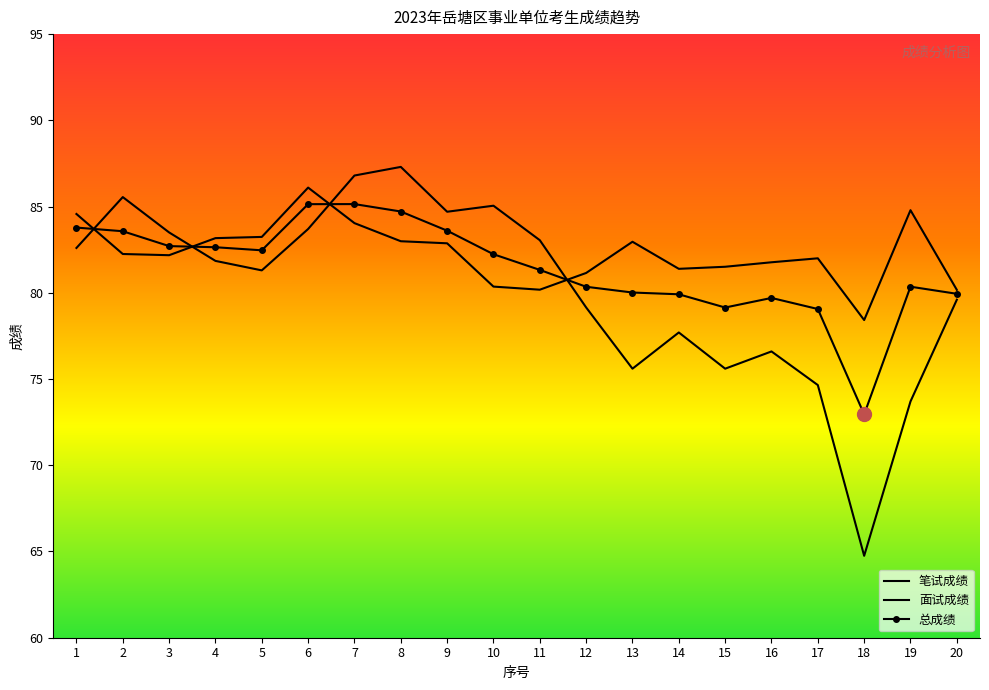

At which label does 笔试成绩 first exceed 81?

1